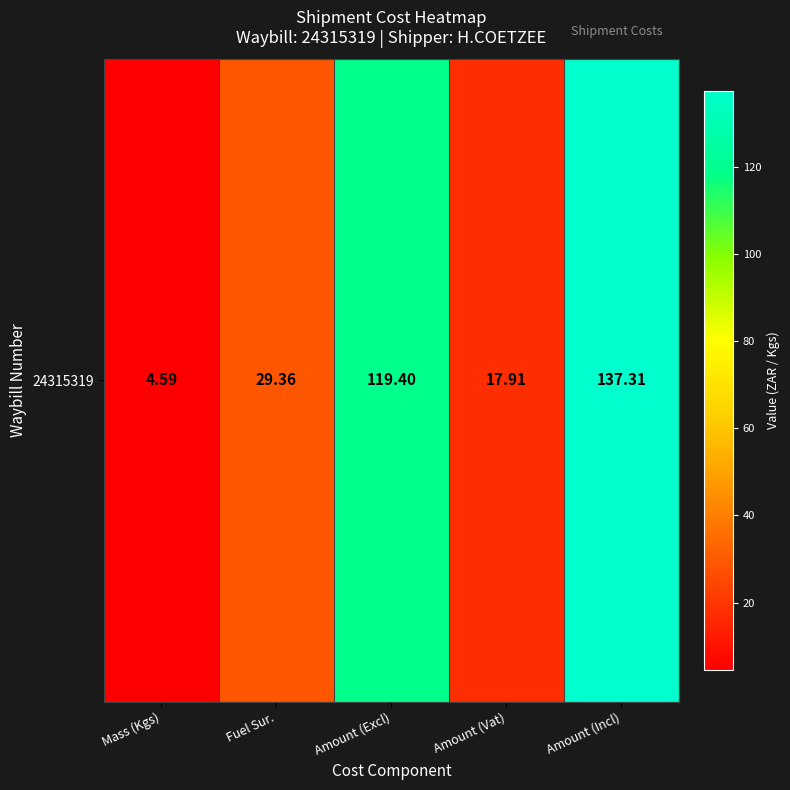

Approximately how many times larger is the value at Amount (Excl) compared to Amount (Vat)?

6.7